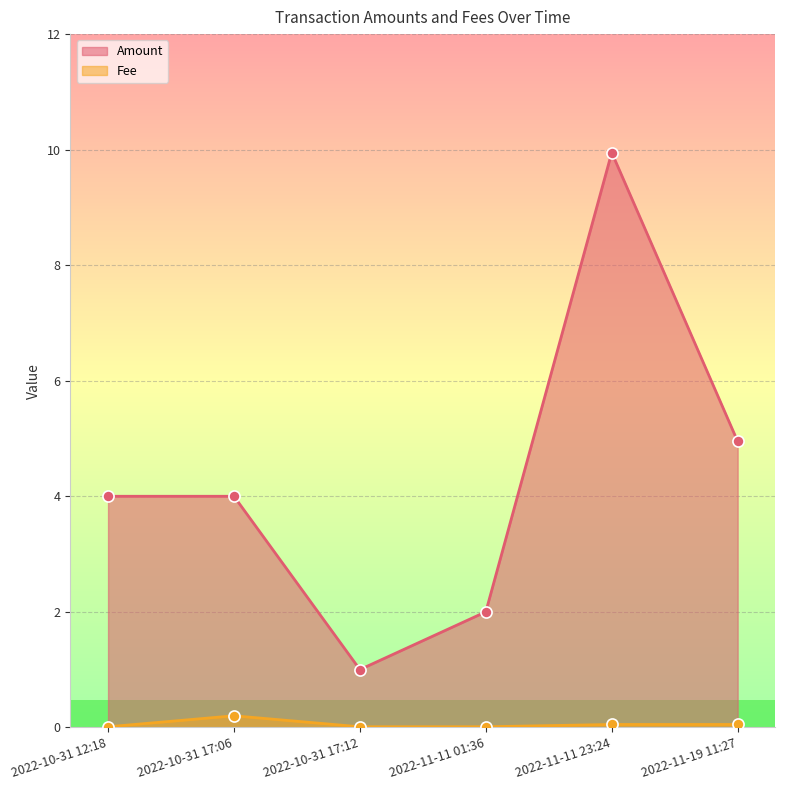

Reading left to right, list all the values displayed in this chart.

Amount: 4.0	4.0	1.0	2.0	9.9	5.0
Fee: 0.0	0.2	0.0	0.0	0.1	0.1